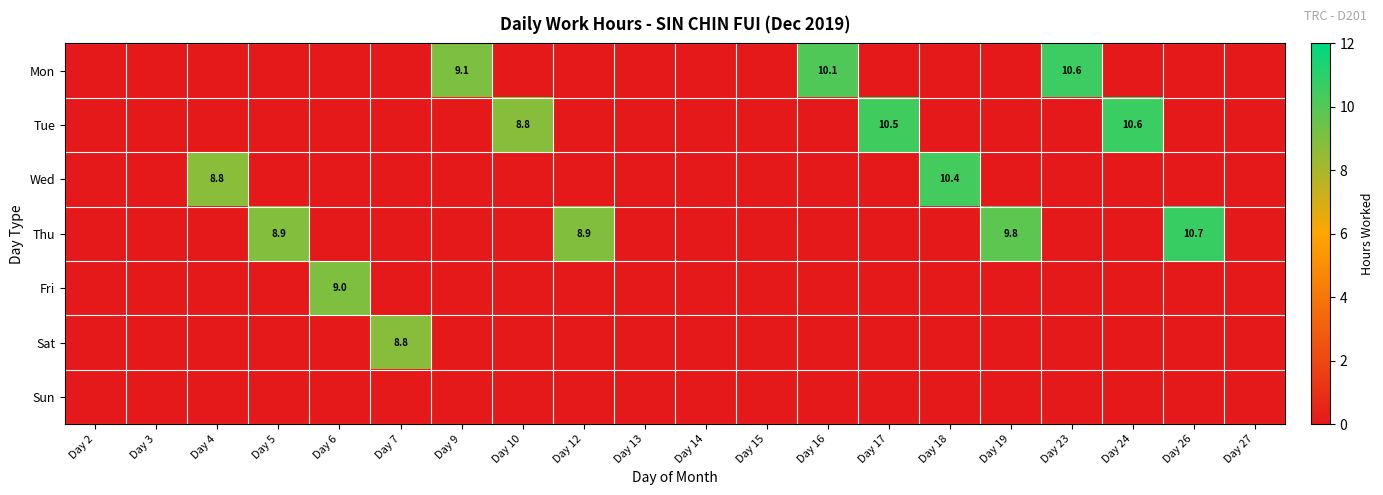

True or false: Wed has a value of 8.8 at Day 4.

True